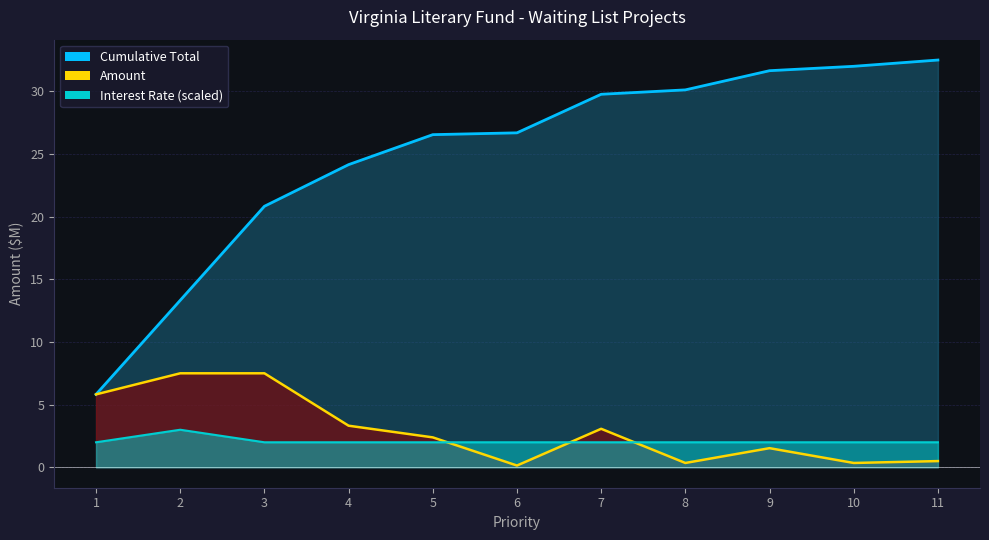

Which series has the widest spread of values?

Cumulative Total